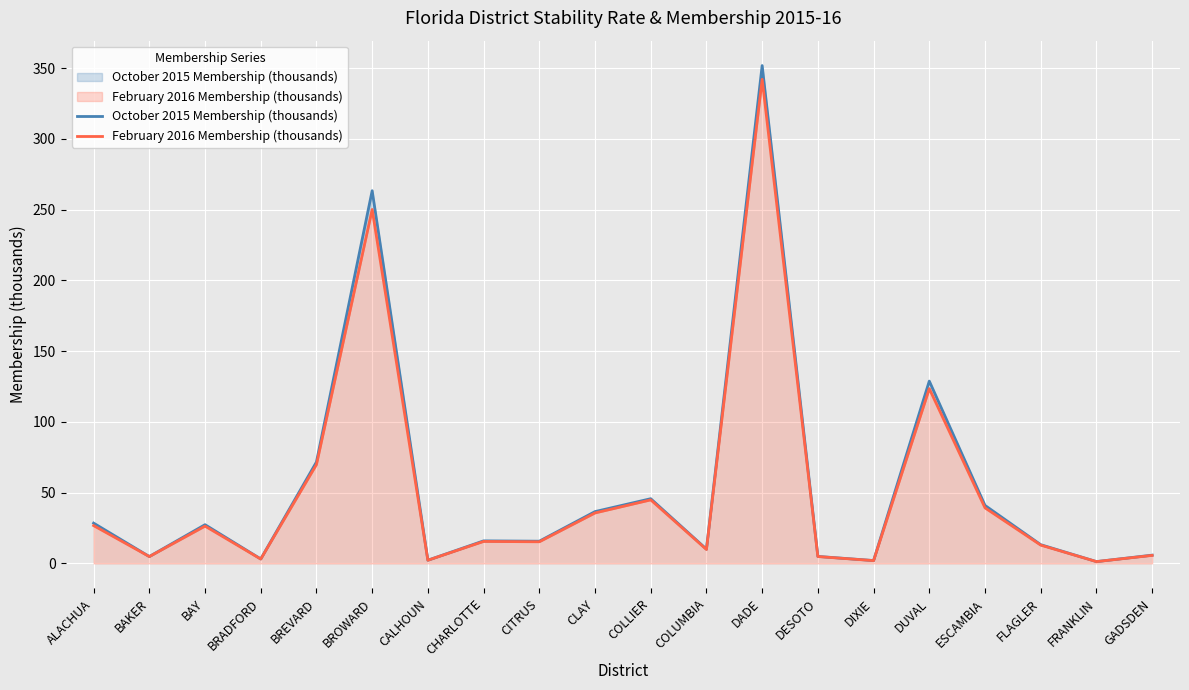

What is the label of the 6th point from the right?

DIXIE